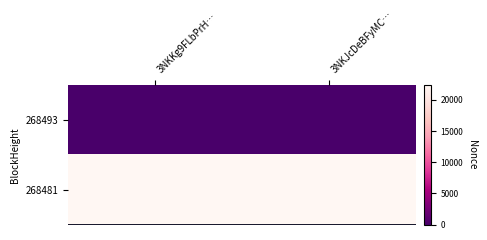

Which category has the lowest value across all series?

3NKKg9FLbPrH…